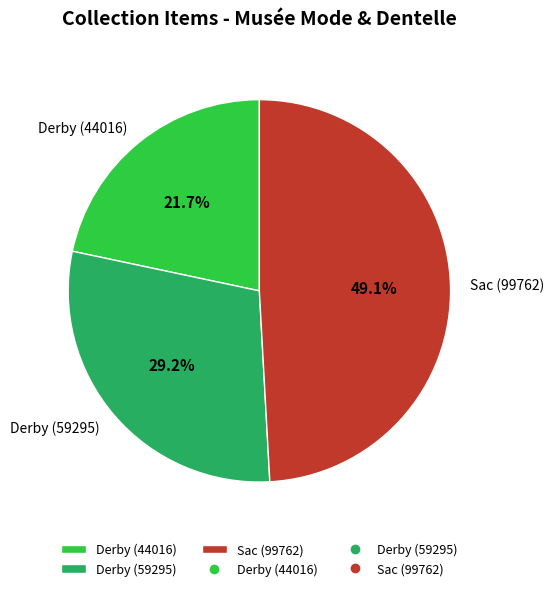

What percentage do Derby (44016) and Sac (99762) together represent?

70.8%